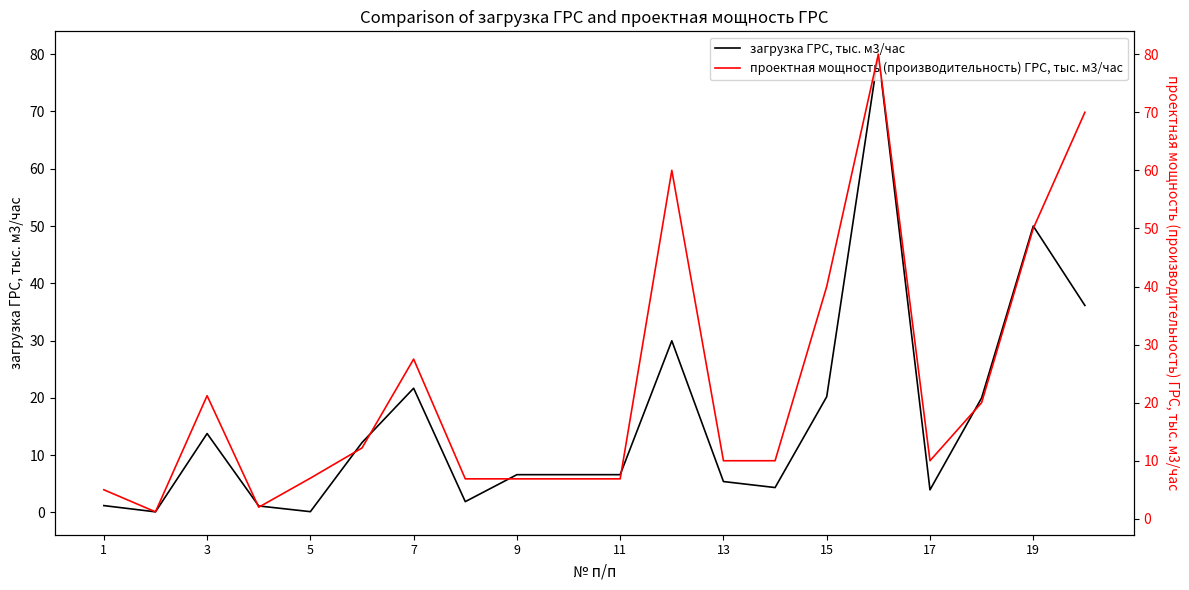

True or false: загрузка ГРС, тыс. м3/час has a value of 0.1 at 5.

True